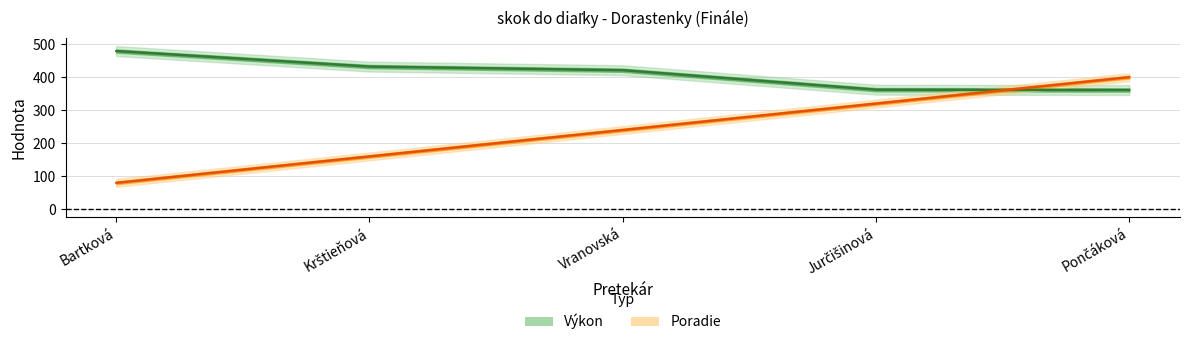

Is the value of Výkon at Bartková greater than the value of Poradie at Jurčišinová?

Yes